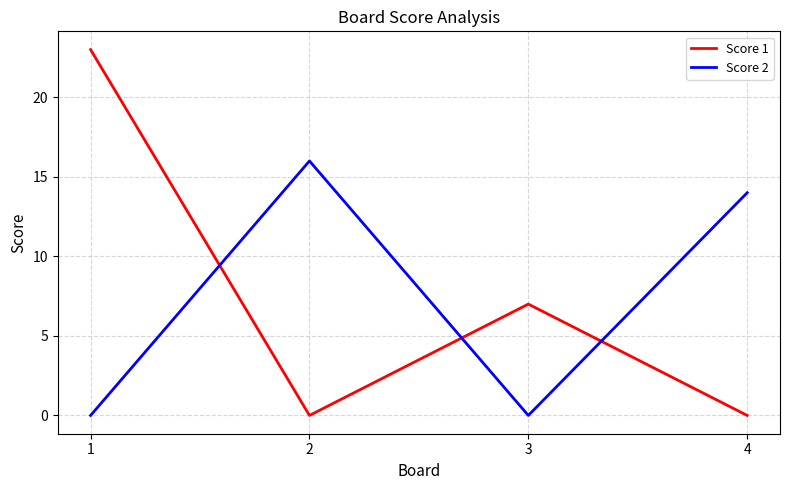

Which series changed the most between 2 and 4?

Score 2